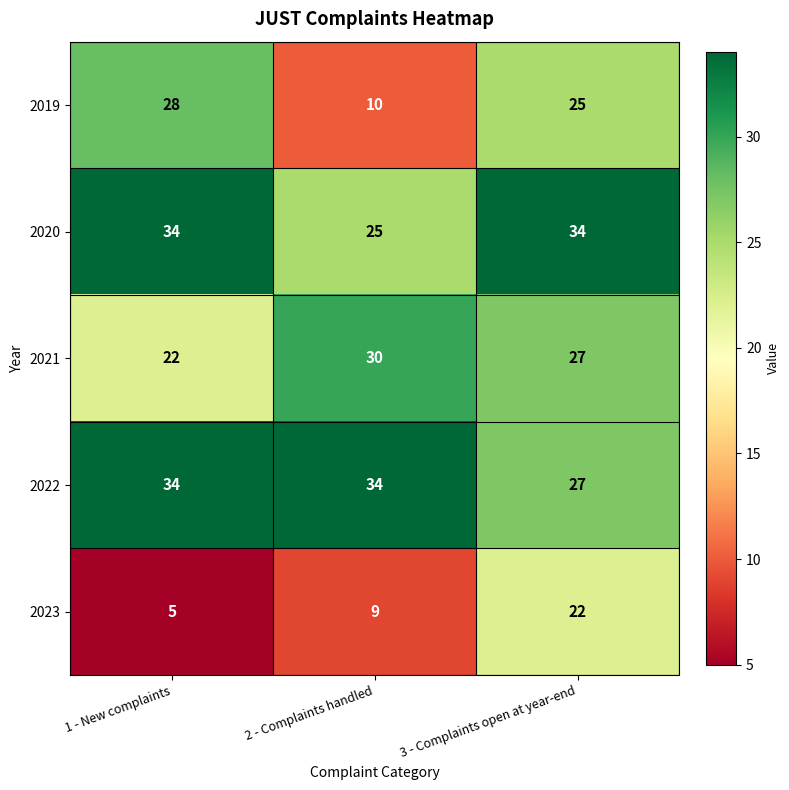

What is the difference between the highest and lowest values at 1 - New complaints?

29